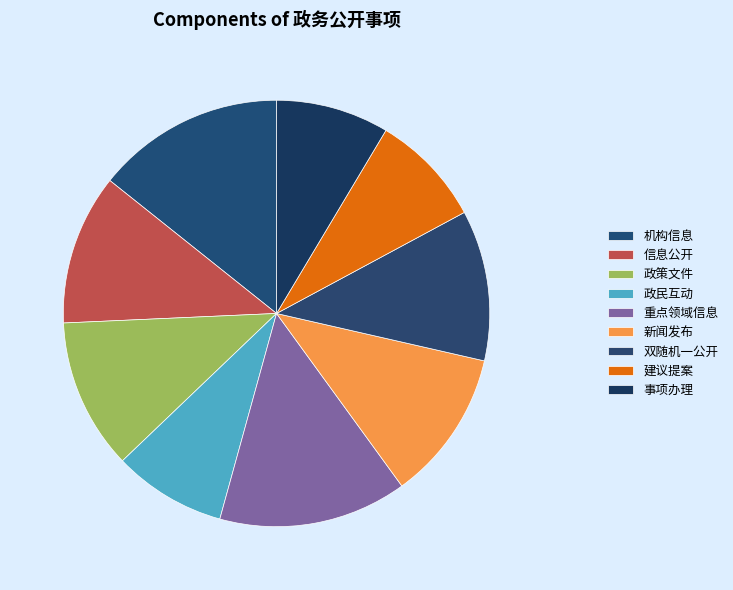

To the nearest percent, what percentage of the pie is 政民互动?

9%